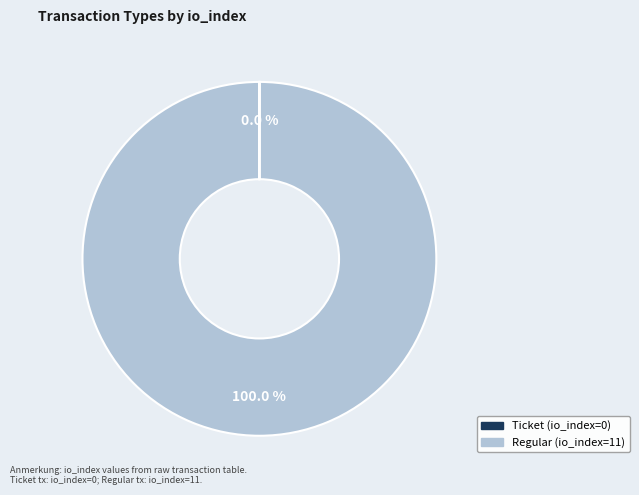

Which category has the biggest portion of the pie?

Regular (io_index=11)